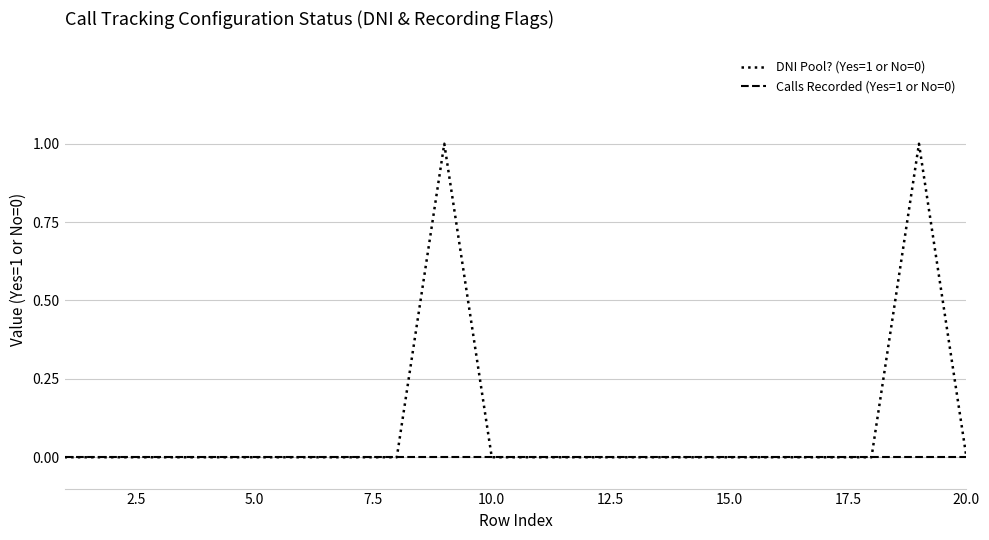

Which series has the largest total across all categories?

DNI Pool? (Yes=1 or No=0)